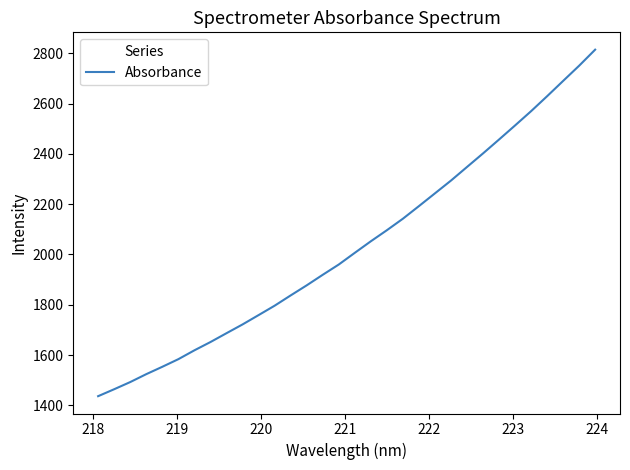

What is the greatest value displayed?

2814.2